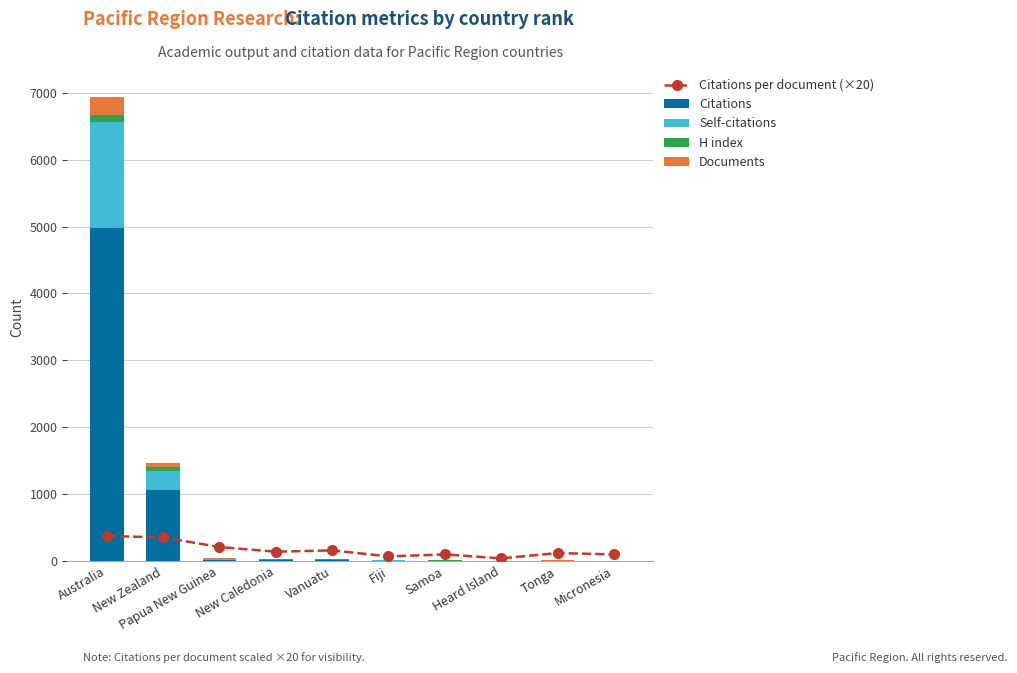

What is the maximum value for Citations?

4981